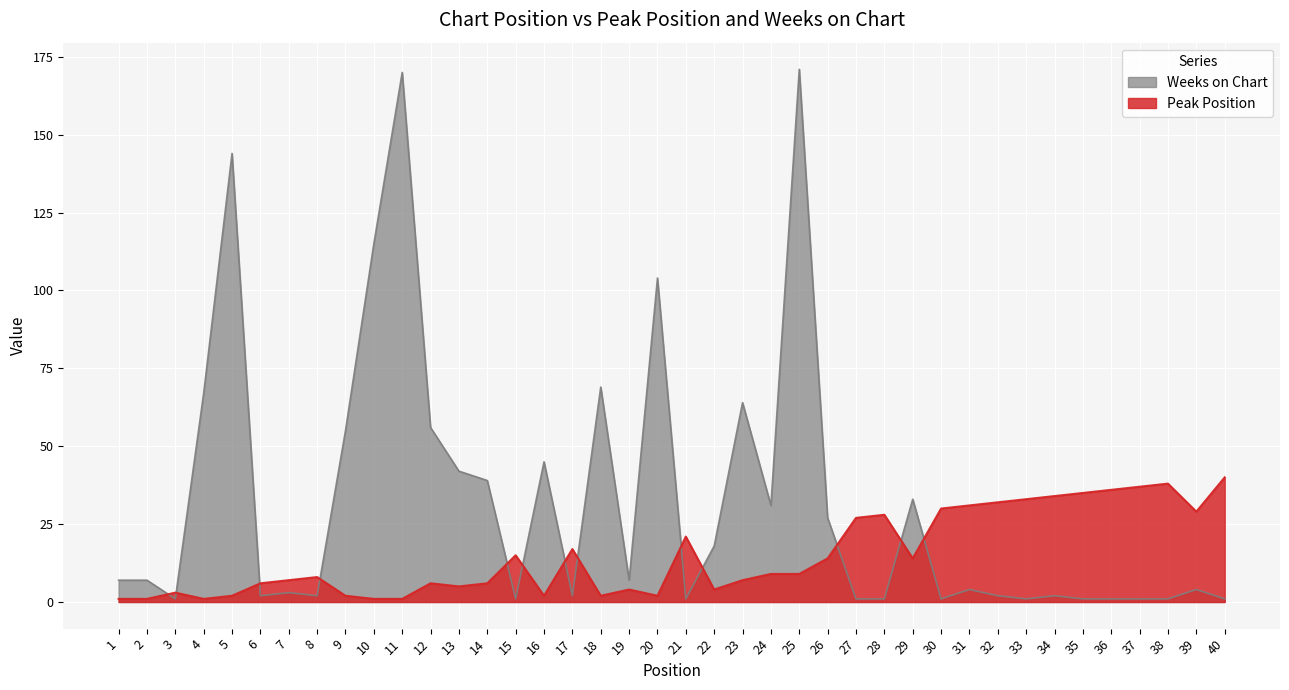

After their last crossing, which series has the higher values: Peak Position or Weeks on Chart?

Peak Position